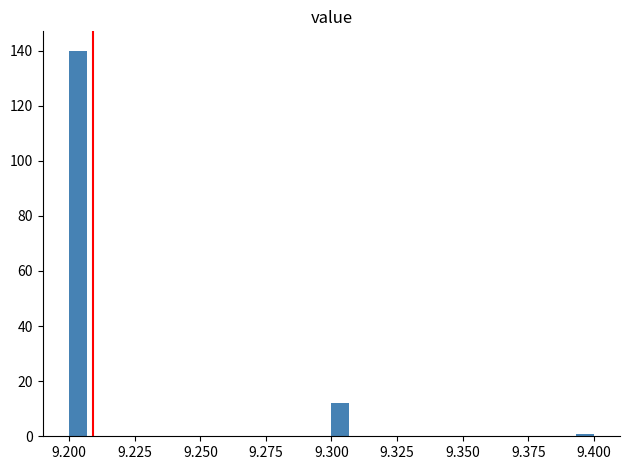

Around what value on the x-axis is the tallest bar? Give the approximate position of its centre, as read against the axis.

9.205